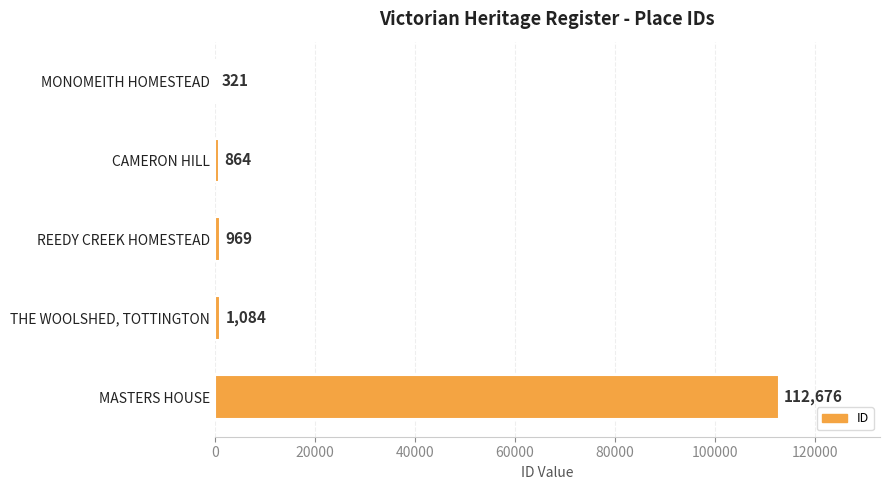

What is the sum of the values at REEDY CREEK HOMESTEAD and MASTERS HOUSE?

113645